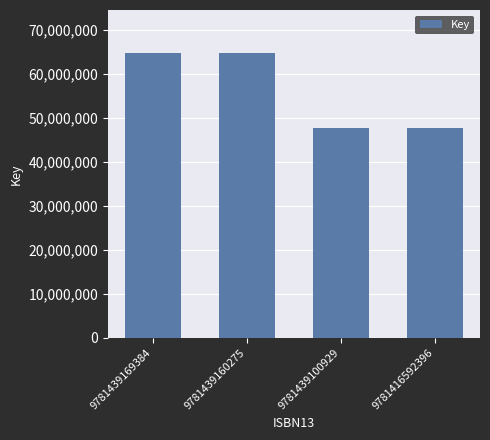

Count the number of data series in this chart.

1